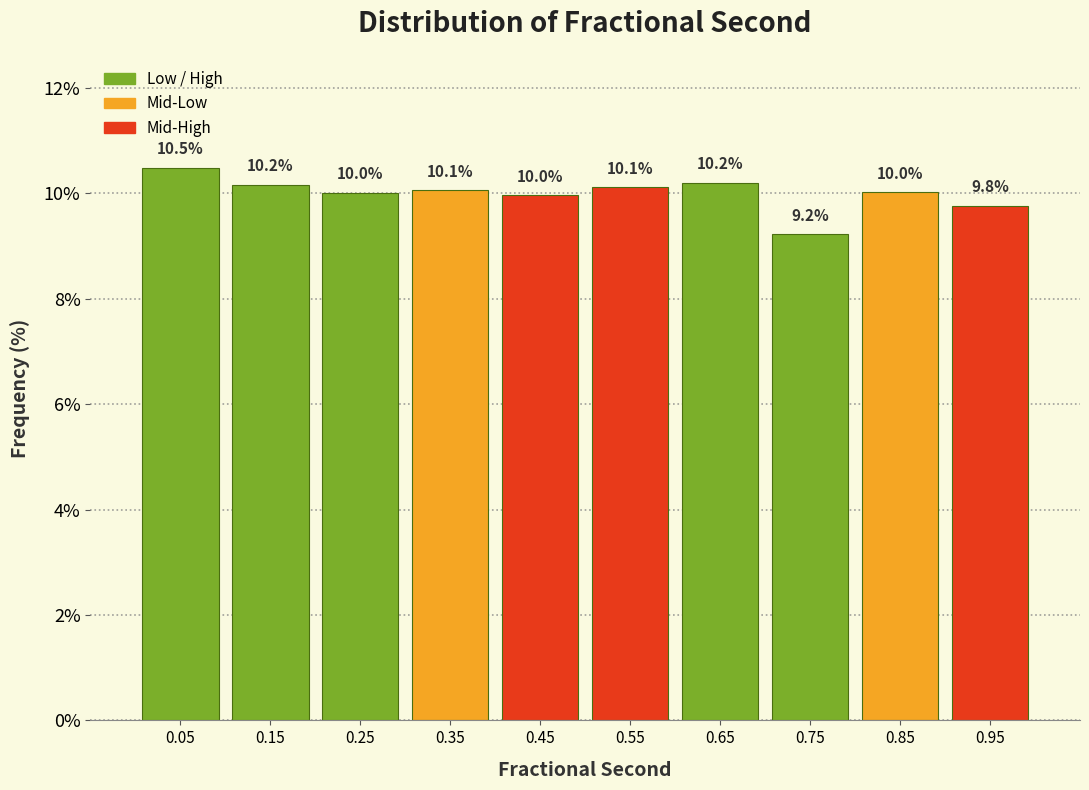

Reading left to right, transcribe this chart: for each bar, give the range it covers on the x-axis and its height.

0.0 to 0.1: 10.5
0.1 to 0.2: 10.2
0.2 to 0.3: 10.0
0.3 to 0.4: 10.1
0.4 to 0.5: 10.0
0.5 to 0.6: 10.1
0.6 to 0.7: 10.2
0.7 to 0.8: 9.2
0.8 to 0.9: 10.0
0.9 to 1.0: 9.8